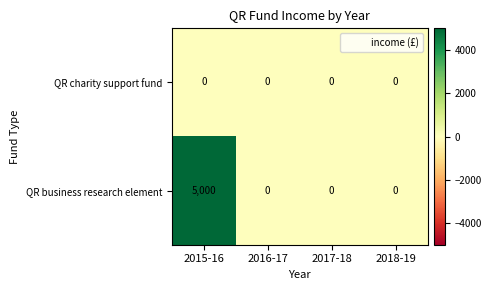

Which series has the widest spread of values?

QR business research element